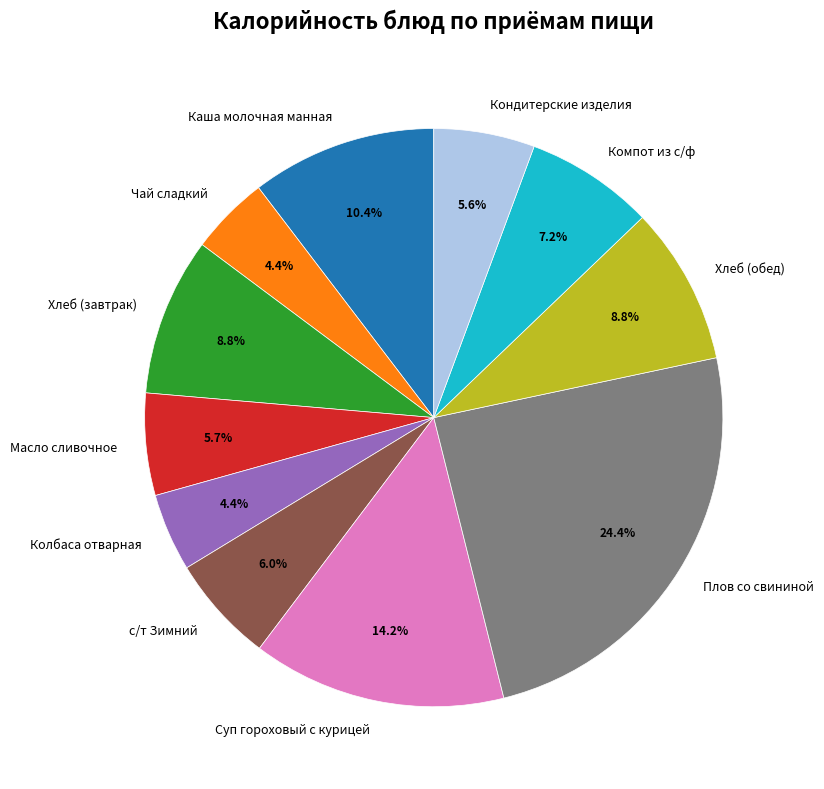

How many segments does this pie chart have?

11